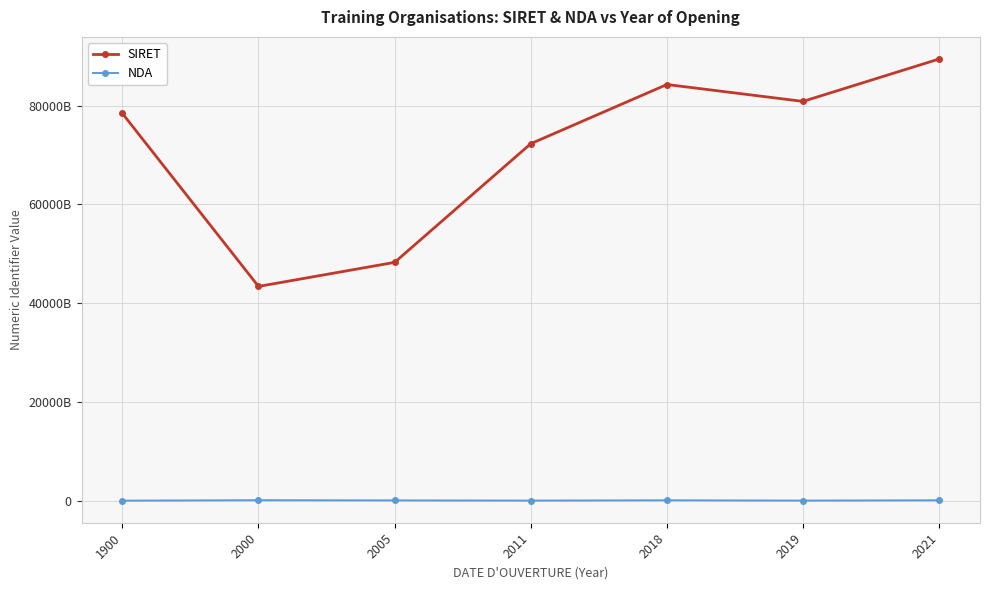

The SIRET series shows 72300046900046 at 2011. True or false?

True